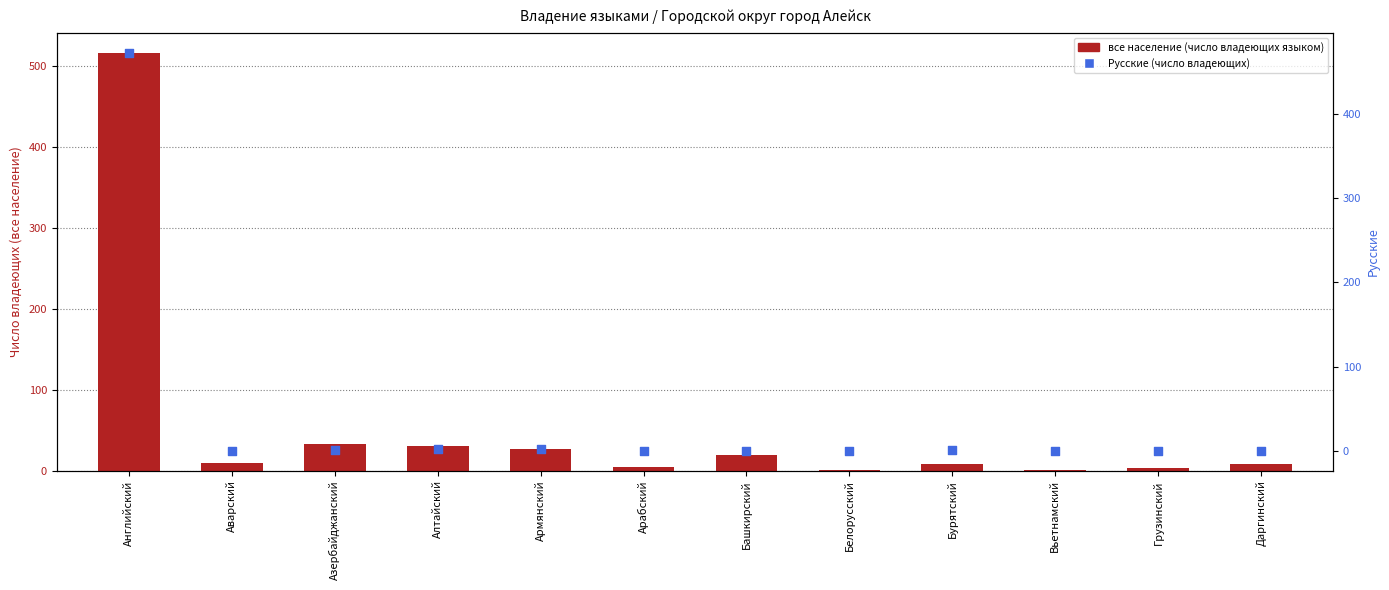

What is the total value across all series at Даргинский?

8